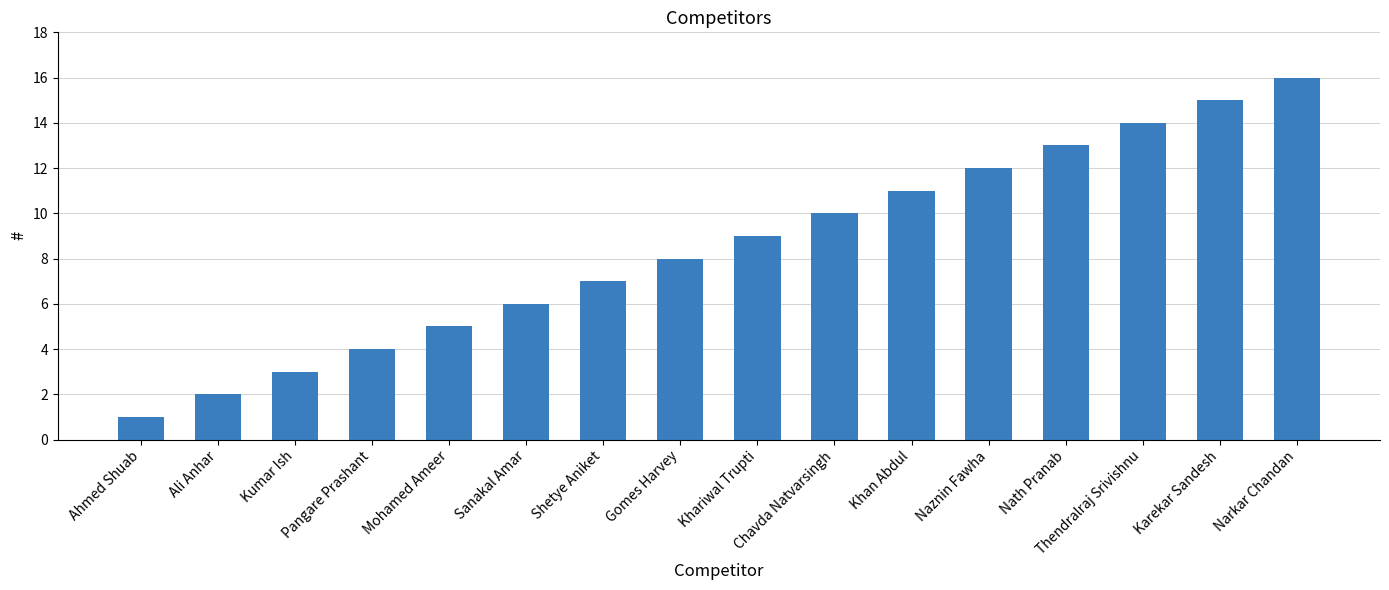

Reading left to right, transcribe all the data shown in this chart.

1	2	3	4	5	6	7	8	9	10	11	12	13	14	15	16